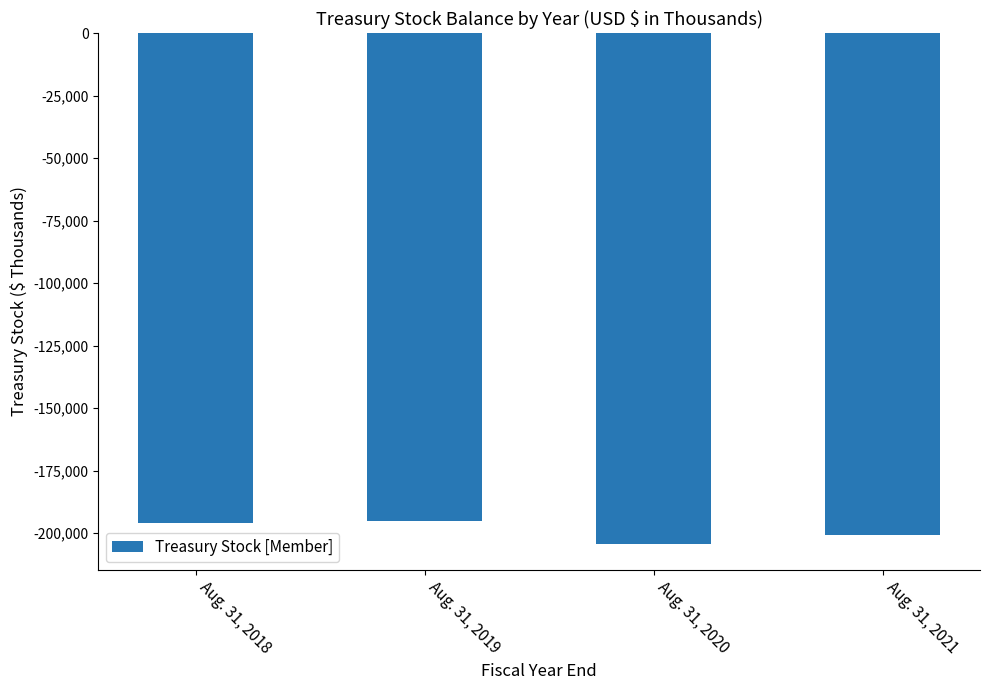

List the labels in order of value, largest first.

Aug. 31, 2019, Aug. 31, 2018, Aug. 31, 2021, Aug. 31, 2020